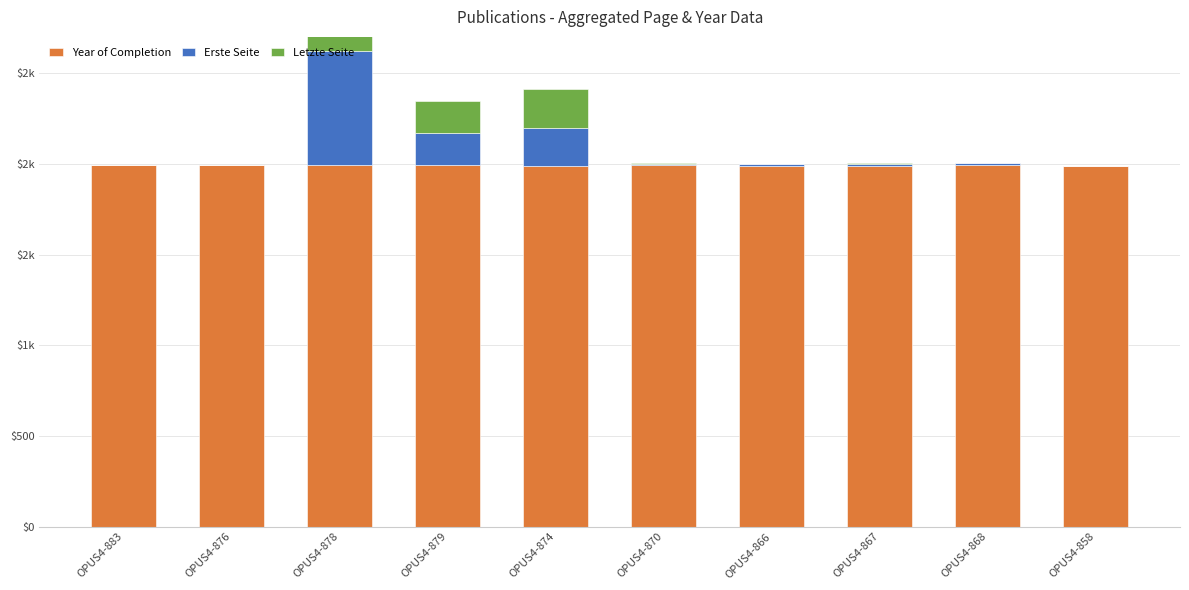

True or false: Year of Completion has a value of 1991 at OPUS4-883.

True